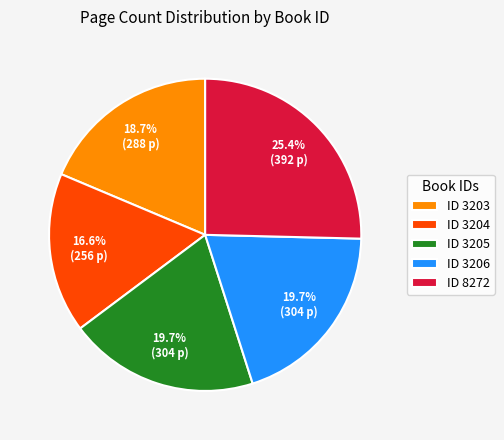

Approximately how many times larger is the value at ID 3206 compared to ID 3204?

1.2